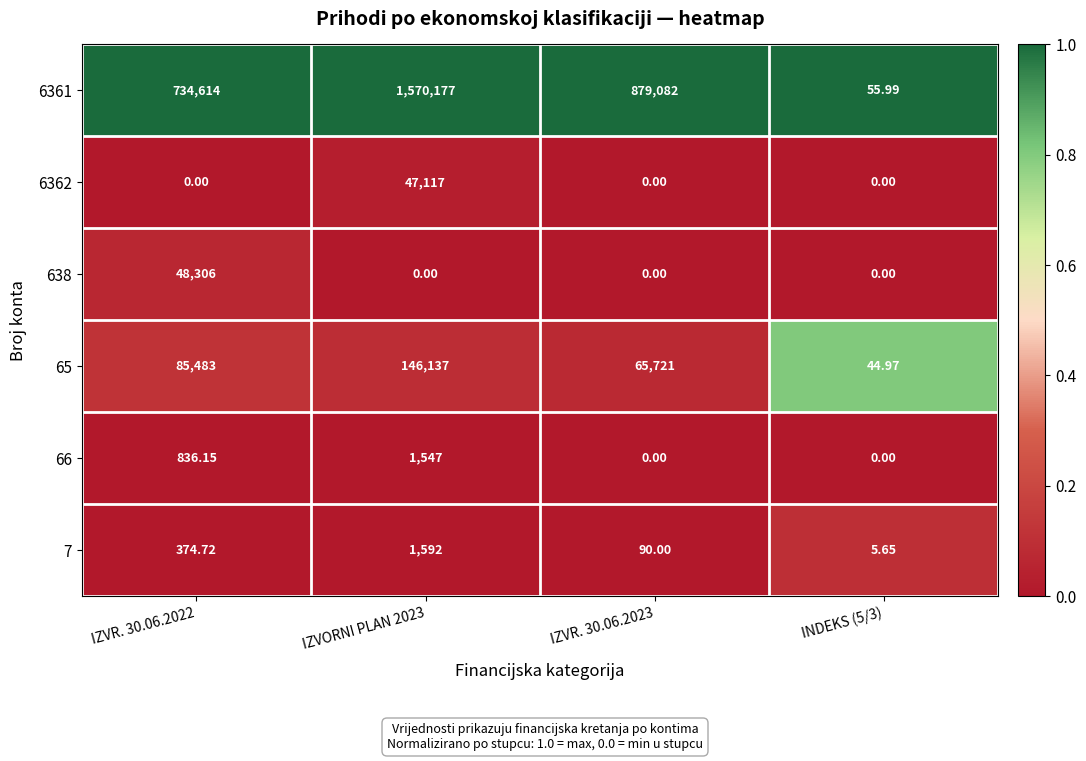

At IZVR. 30.06.2022, list the series in order from largest to smallest.

6361, 65, 638, 66, 7, 6362